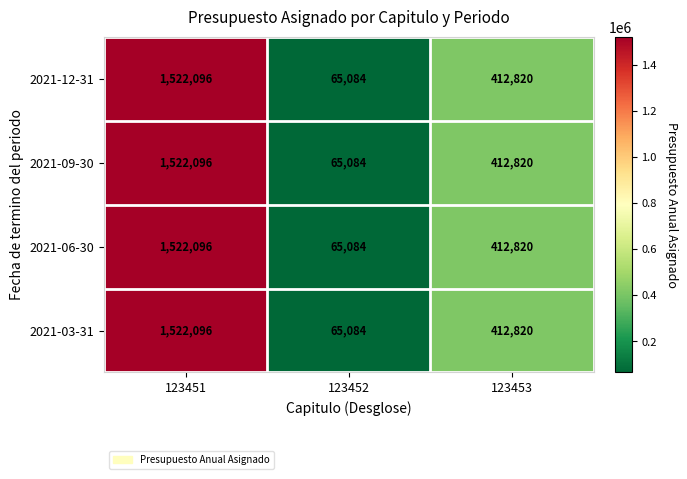

Is it true that 2021-09-30 equals 98722 at 123453?

False